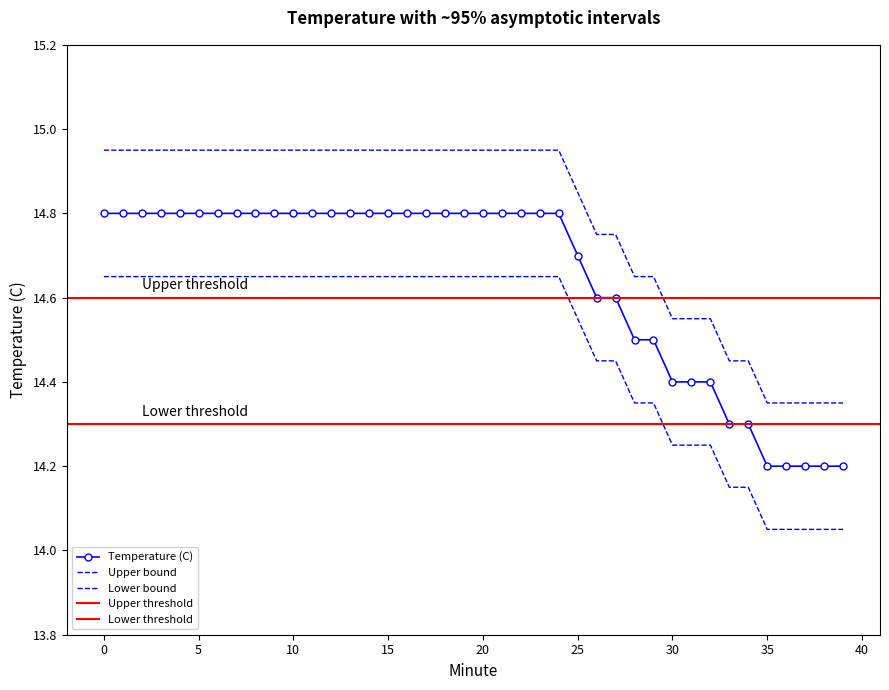

Which series has the largest range (max minus min)?

Temperature (C)